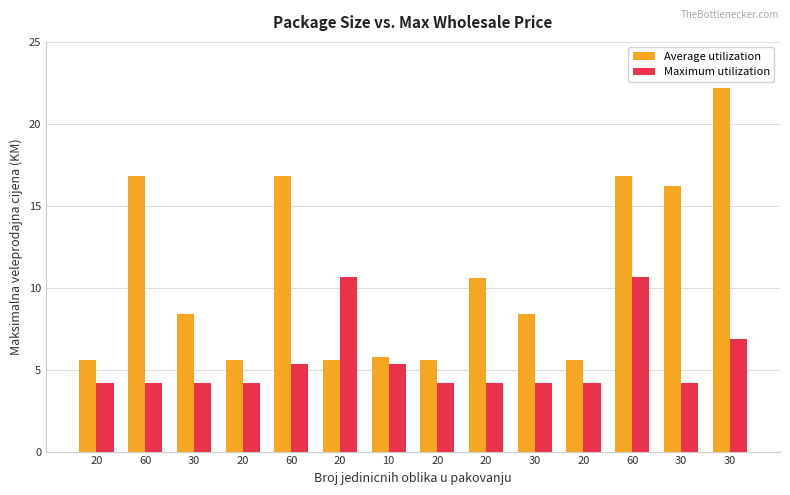

The Maximum utilization series shows 4.2 at 30. True or false?

True